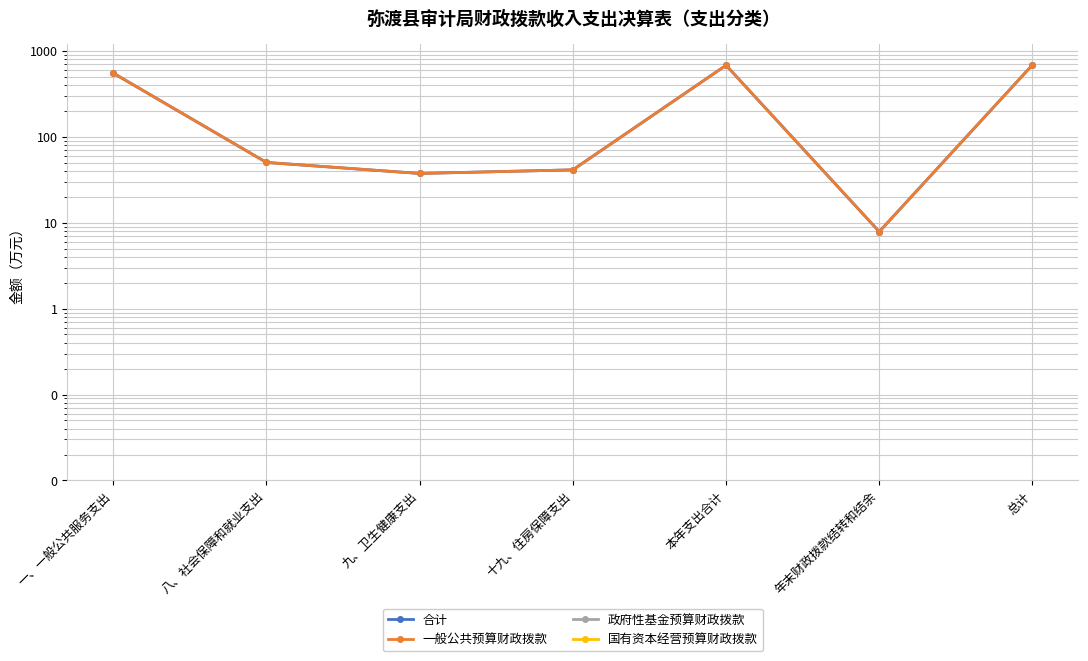

List the labels in order of 国有资本经营预算财政拨款 value, smallest first.

一、一般公共服务支出, 八、社会保障和就业支出, 九、卫生健康支出, 十九、住房保障支出, 本年支出合计, 年末财政拨款结转和结余, 总计